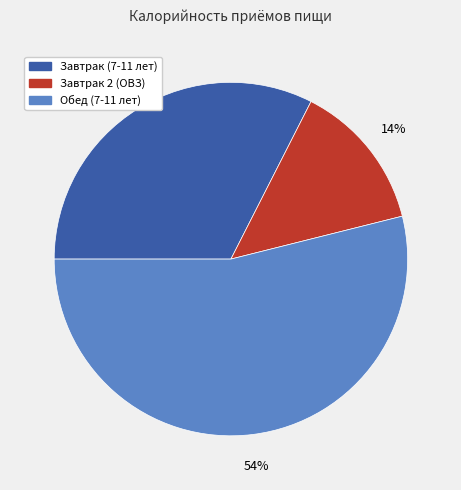

To the nearest percent, what is the average slice percentage?

33%